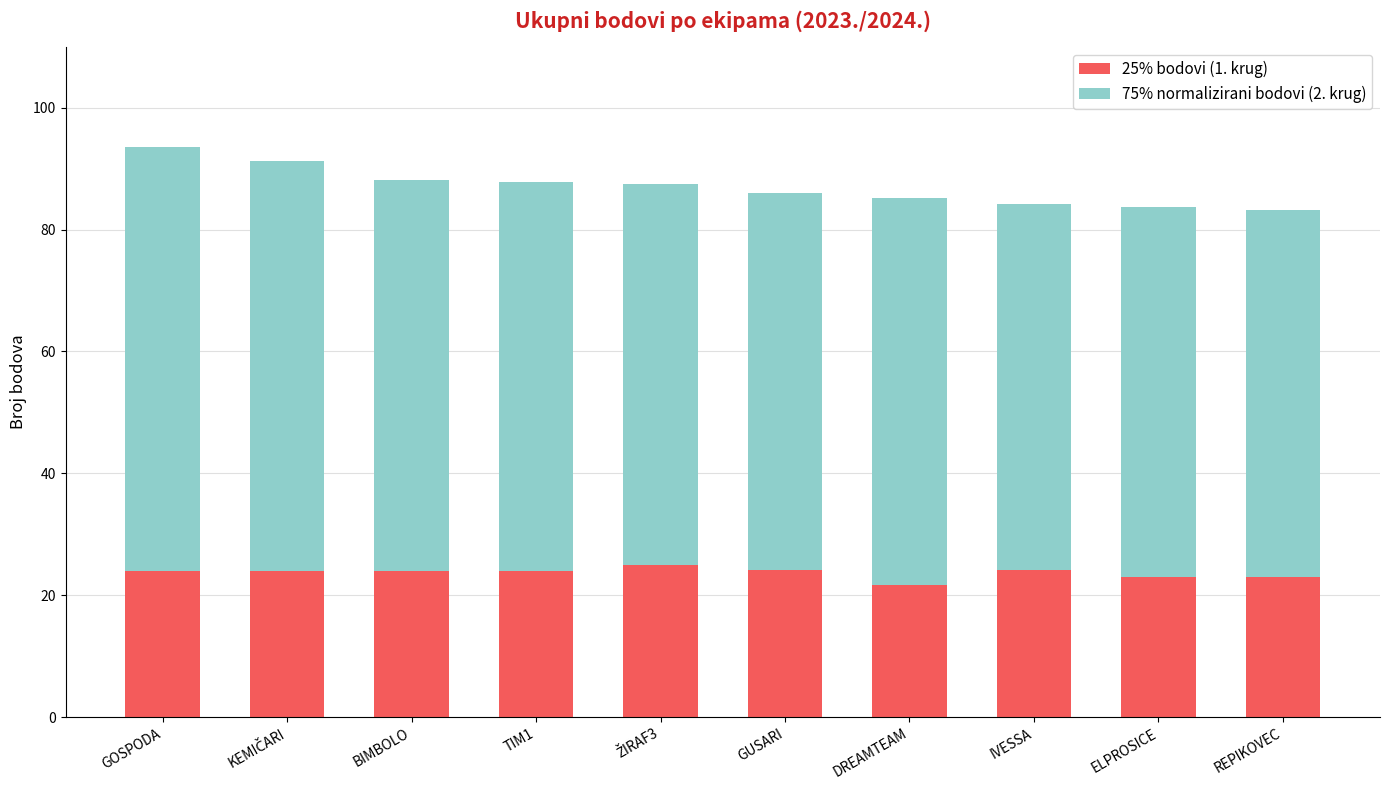

What is the total value across all series at TIM1?

87.8